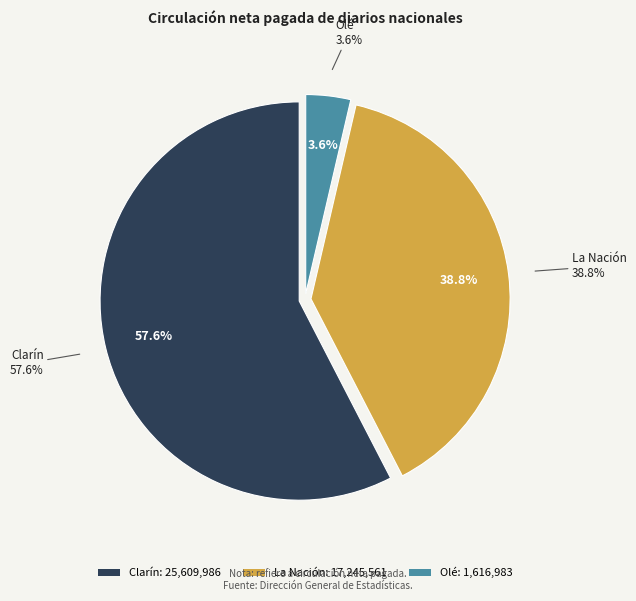

What is the ratio of the value at La Nación to the value at Olé?

10.7